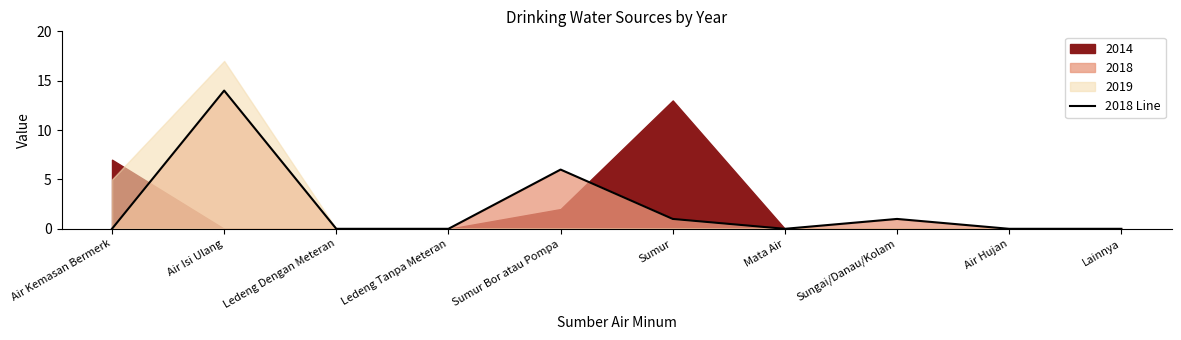

Count the number of values greater than 0.

4